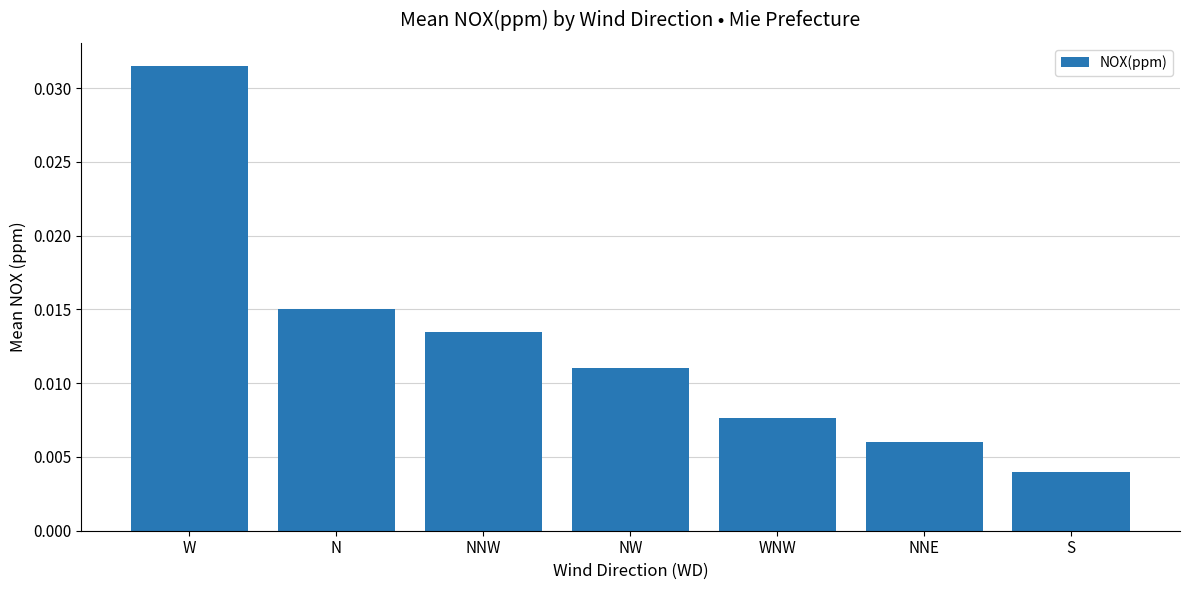

Which has a higher value, NNW or W?

W